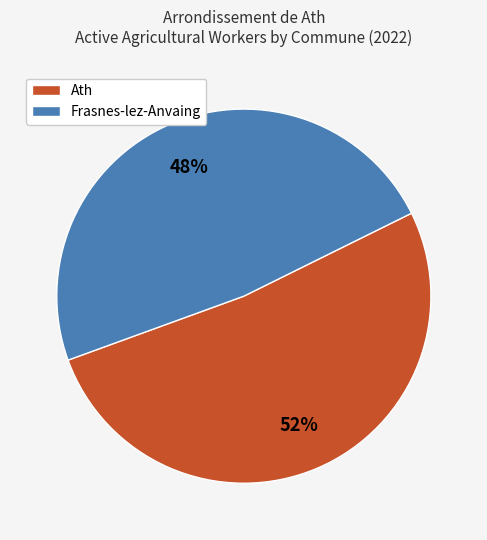

To the nearest percent, what portion does Frasnes-lez-Anvaing represent?

48%